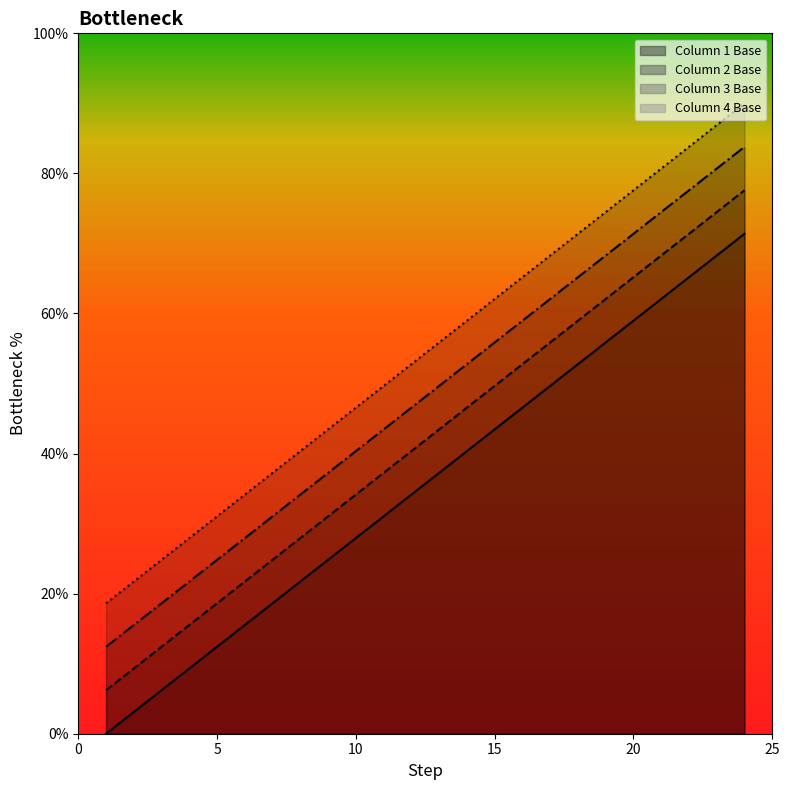

Which series has the widest spread of values?

Column 2 Base